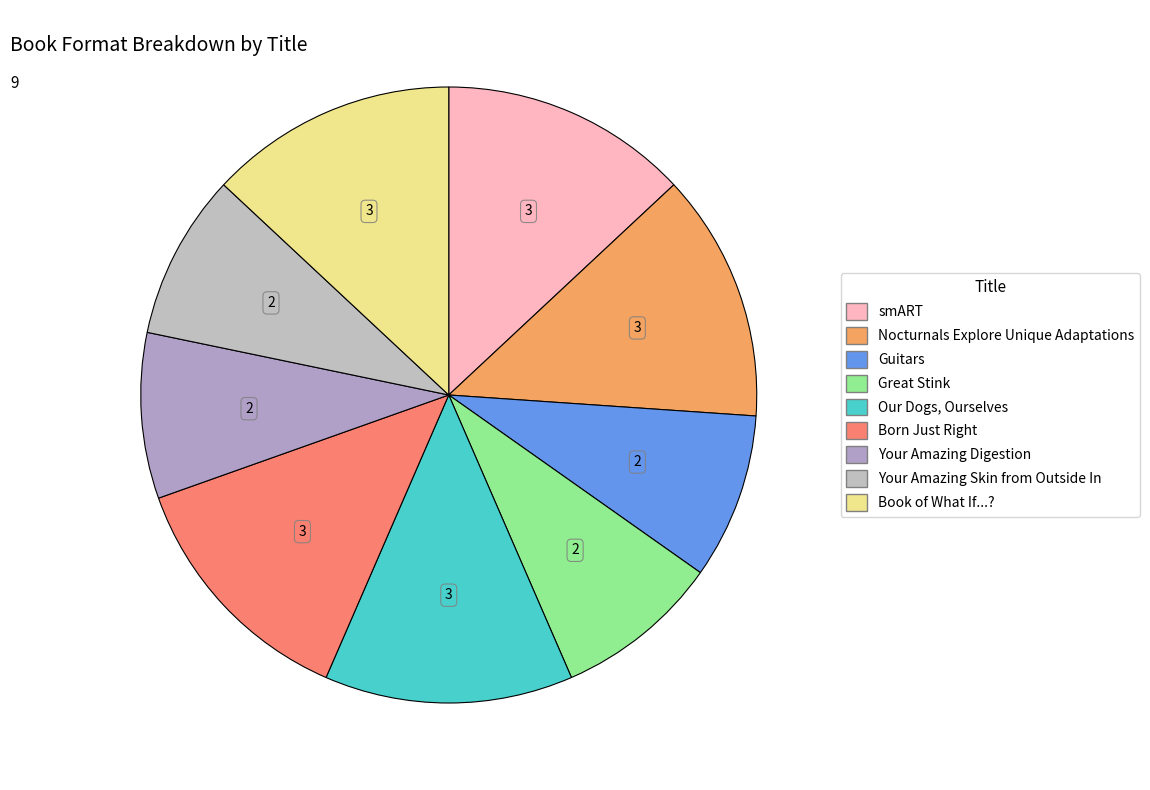

Which category has the smallest portion of the pie?

Guitars